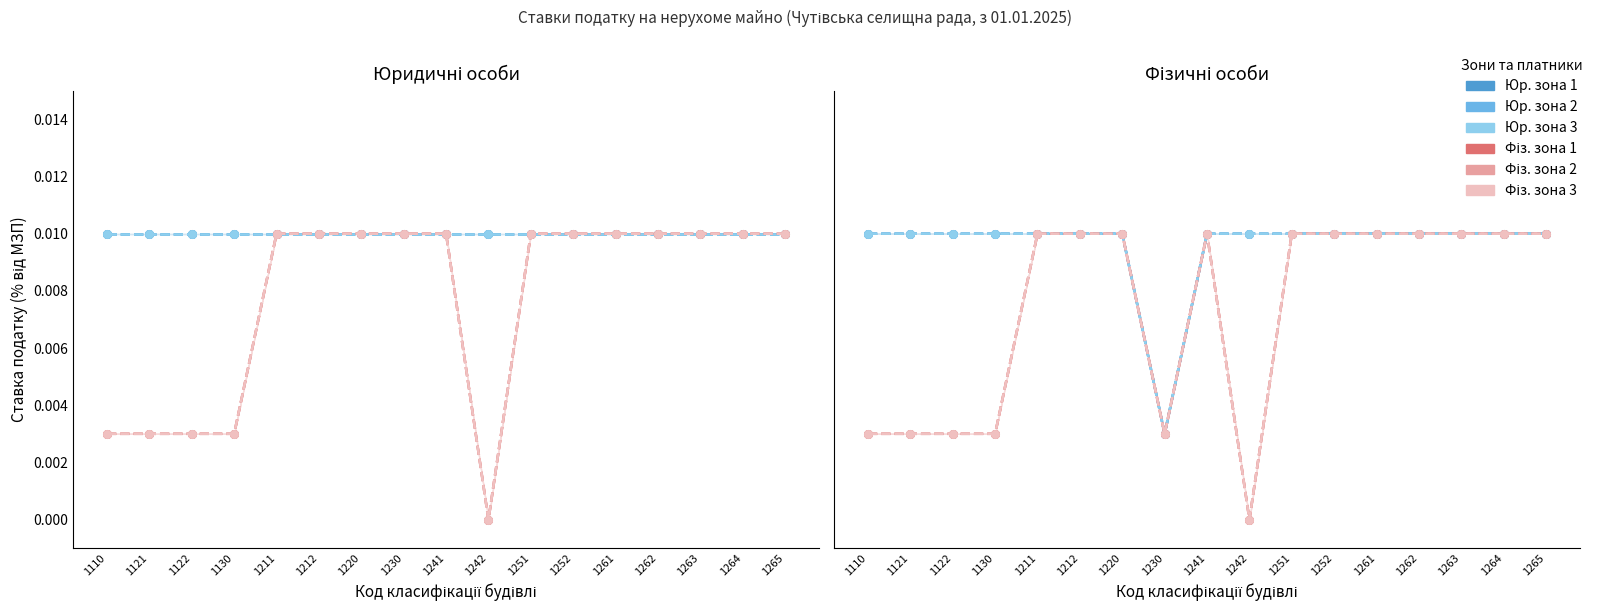

At which label does Фіз. зона 2 reach its minimum?

1242